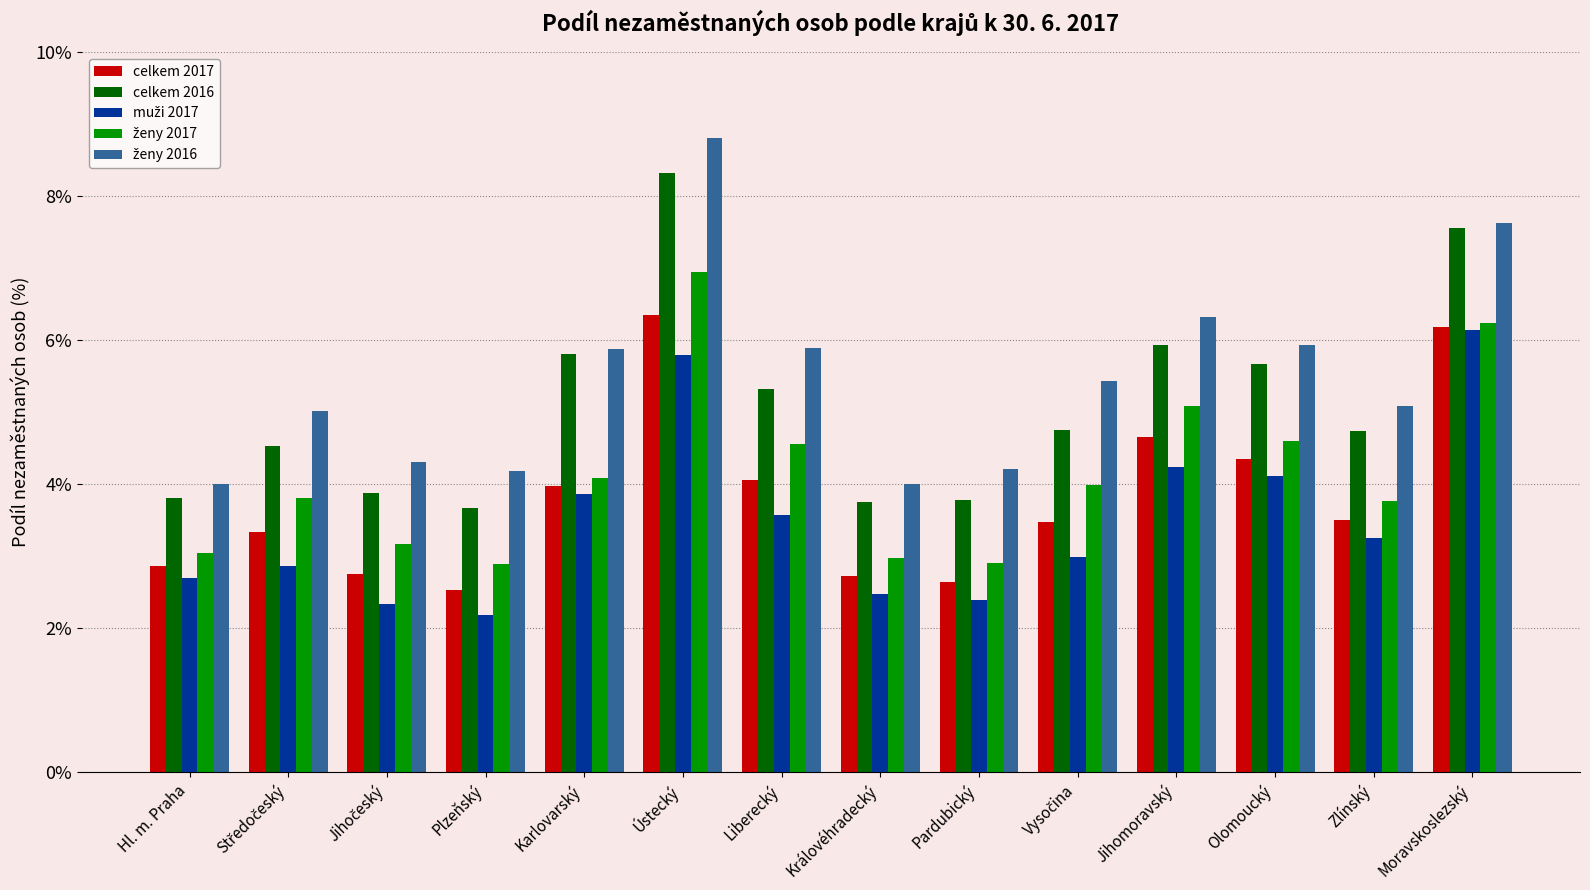

What is the difference between the highest and lowest values at Pardubický?

1.8